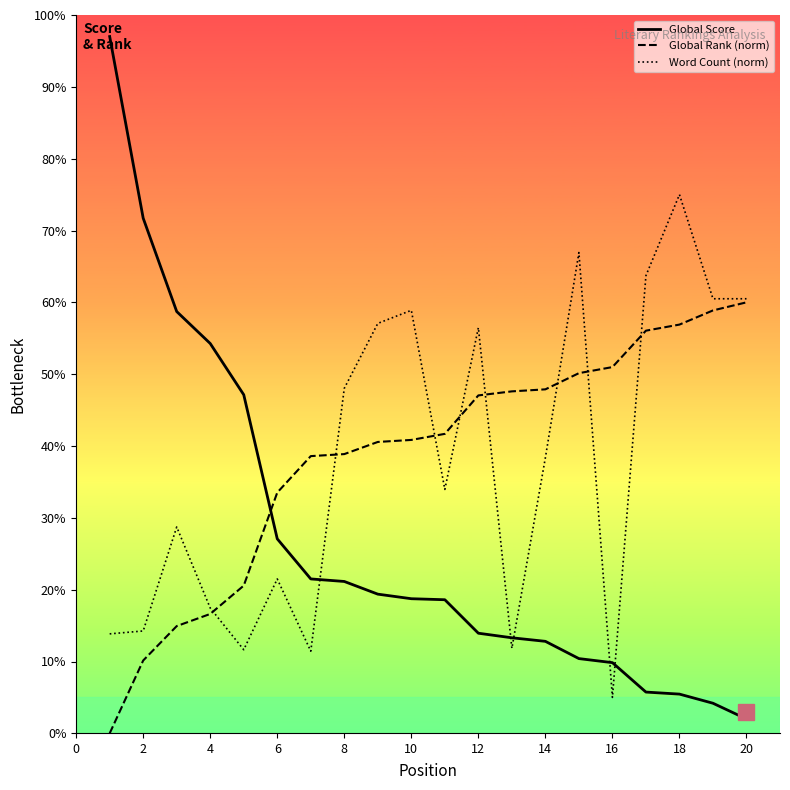

Does the chart display data point markers on the line(s)?

No